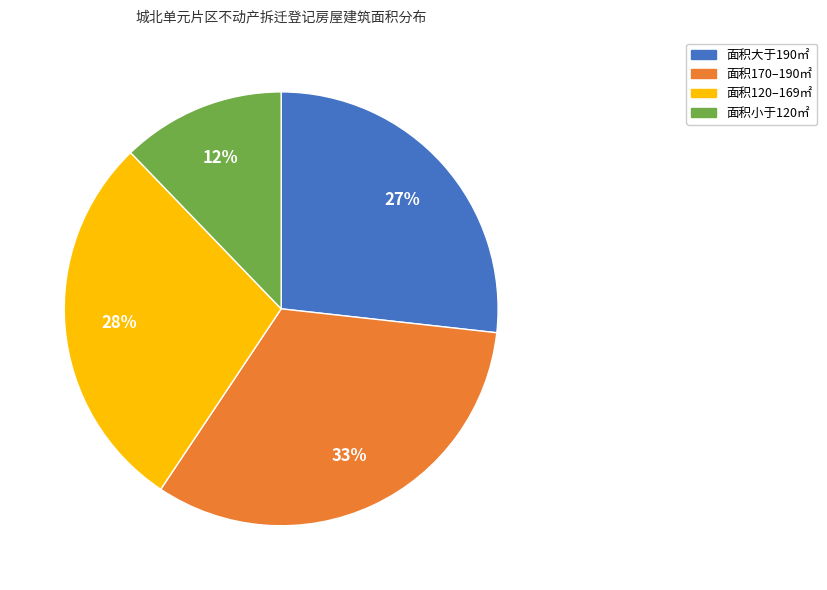

What is the ratio of the value at 面积120–169㎡ to the value at 面积小于120㎡?

2.3